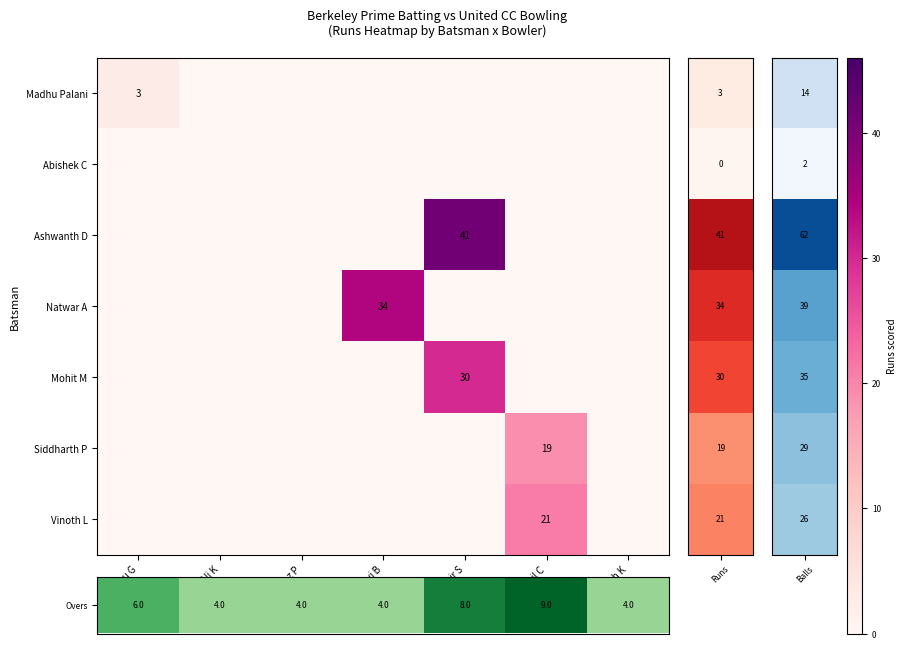

At which category does the chart reach its minimum across all series?

Sonu G